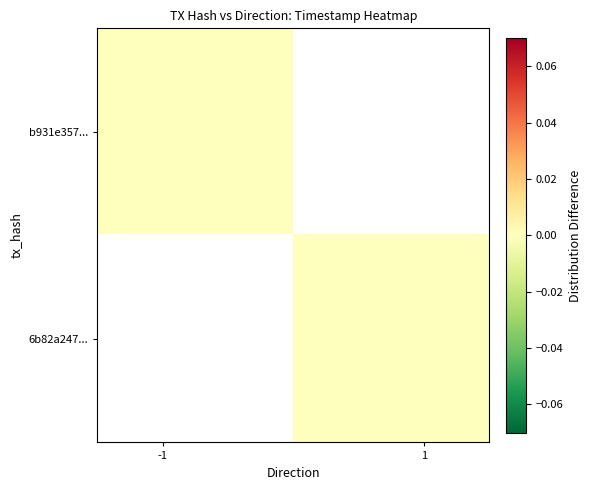

List the series in order of their overall mean, highest first.

b931e357..., 6b82a247...